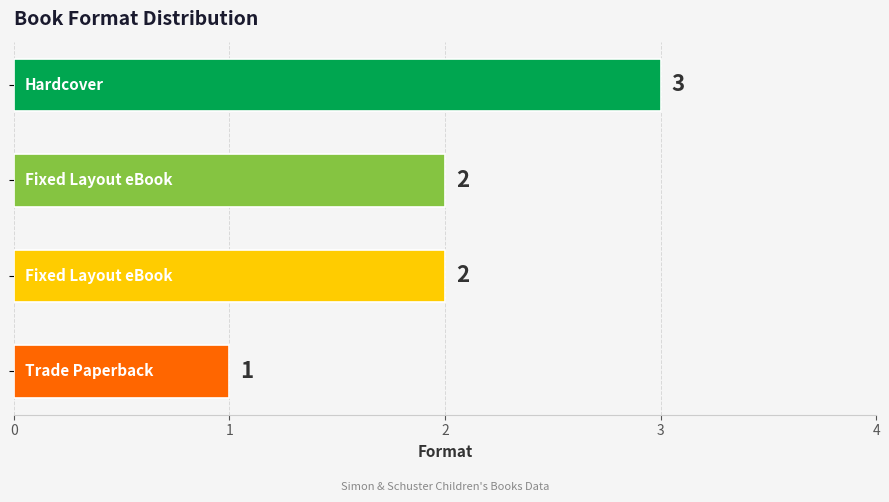

How many series are shown in this chart?

1